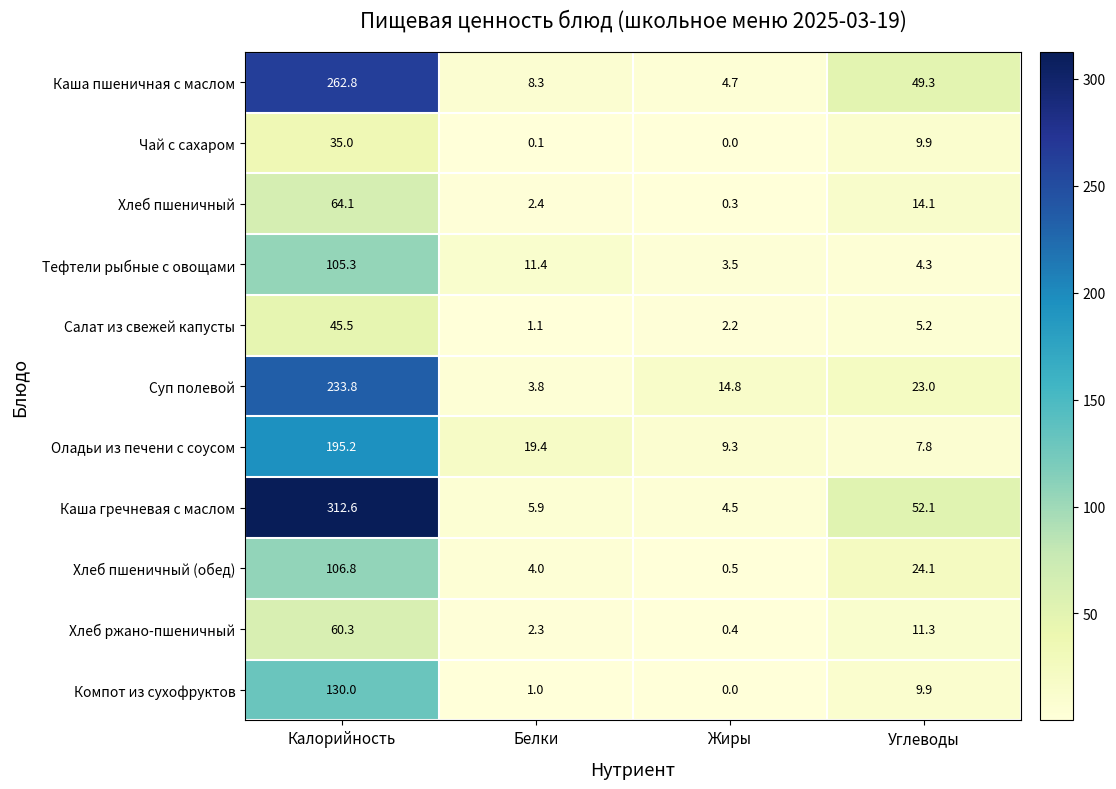

What is the spread (max minus min) of values at Углеводы?

47.8